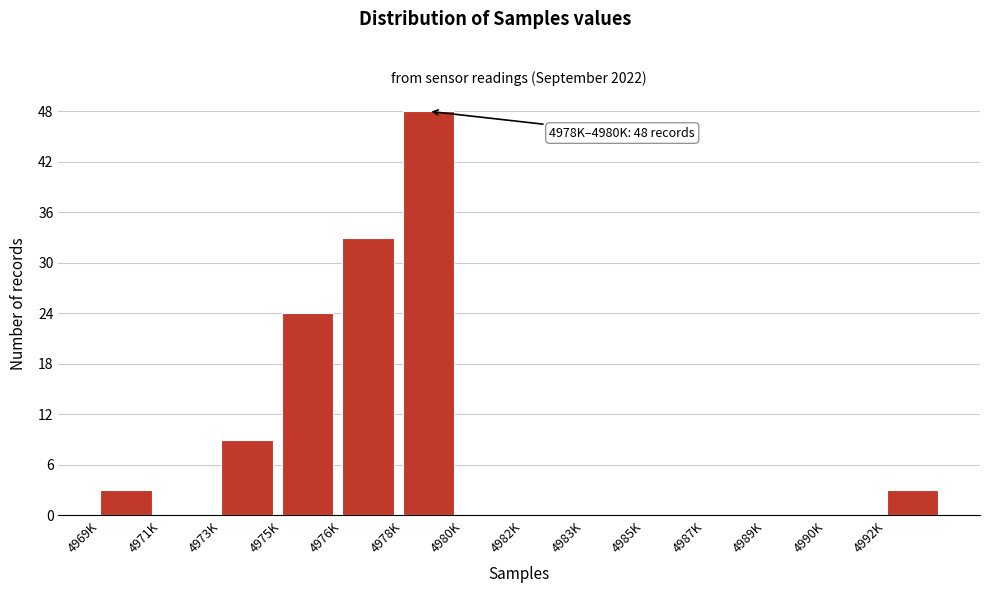

Reading left to right, what are all the values shown in this chart?

4969K=3	4971K=0	4973K=9	4975K=24	4976K=33	4978K=48	4980K=0	4982K=0	4983K=0	4985K=0	4987K=0	4989K=0	4990K=0	4992K=3